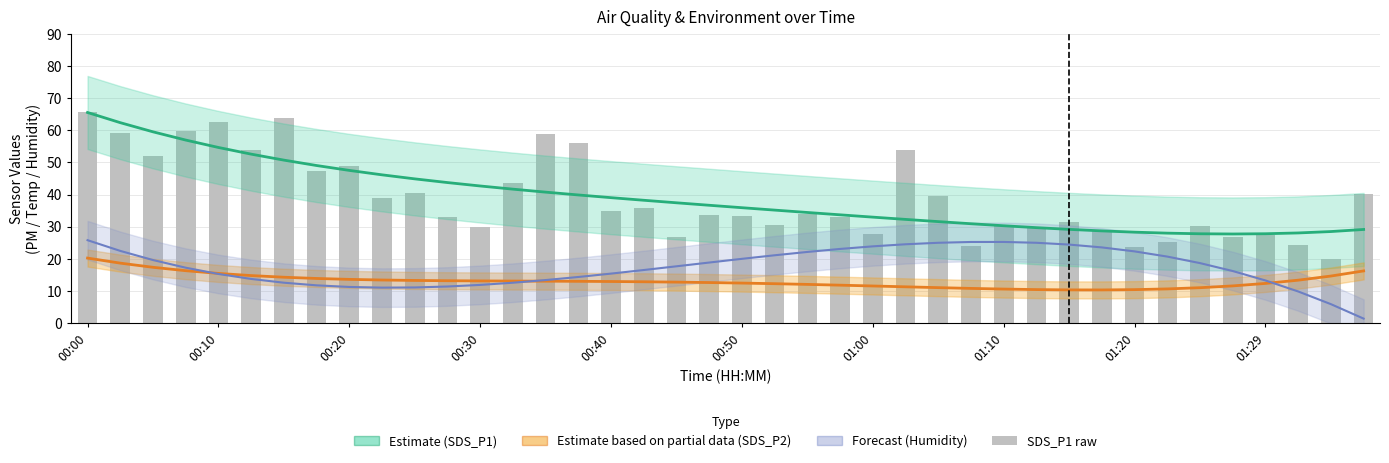

How many data points are less than 34?

20